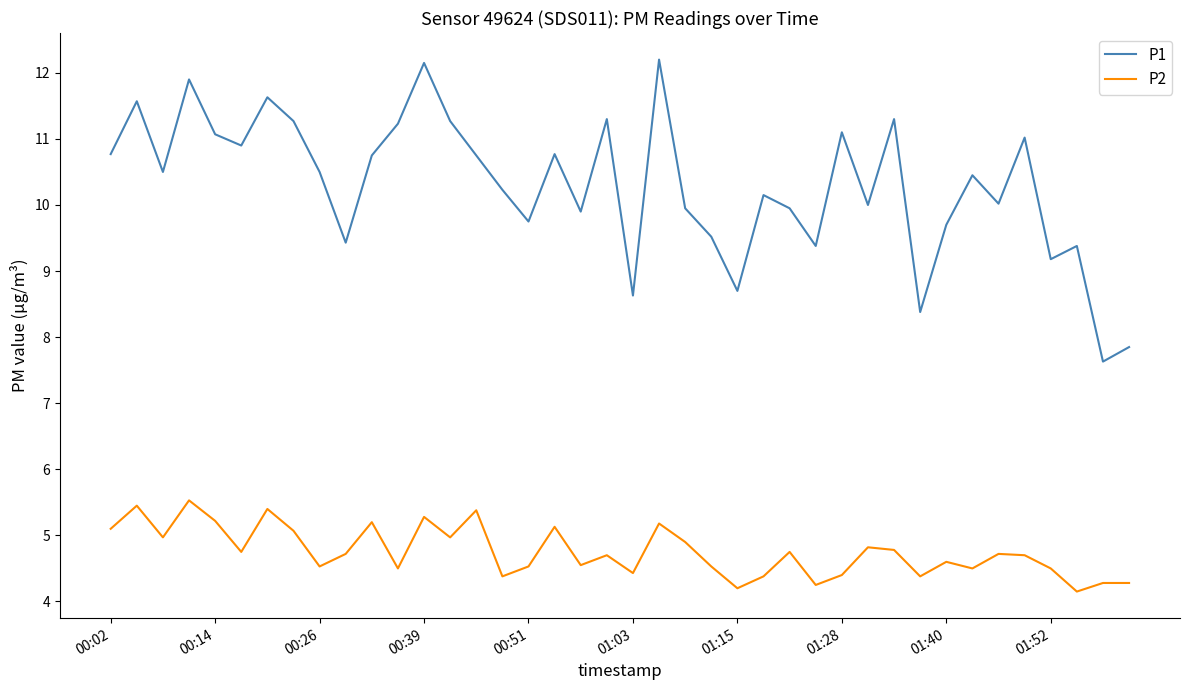

List the series in order of their peak value, highest first.

P1, P2